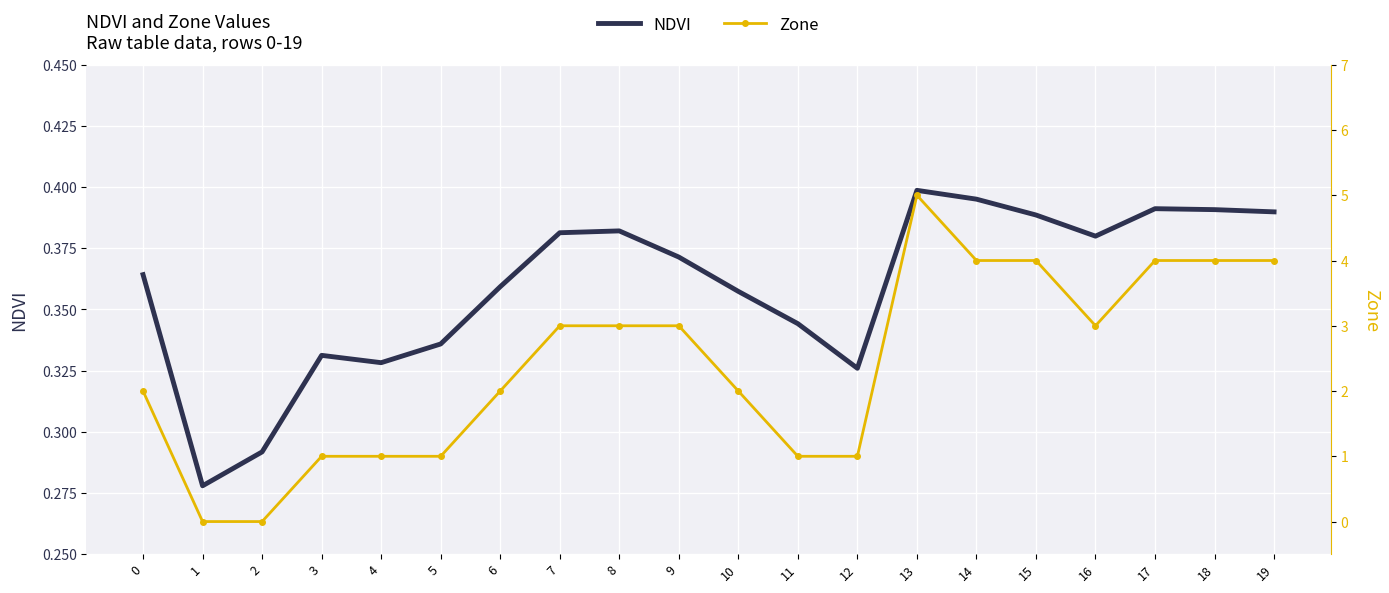

In Zone, how many points are lower than both neighbors (excluding endpoints)?

1